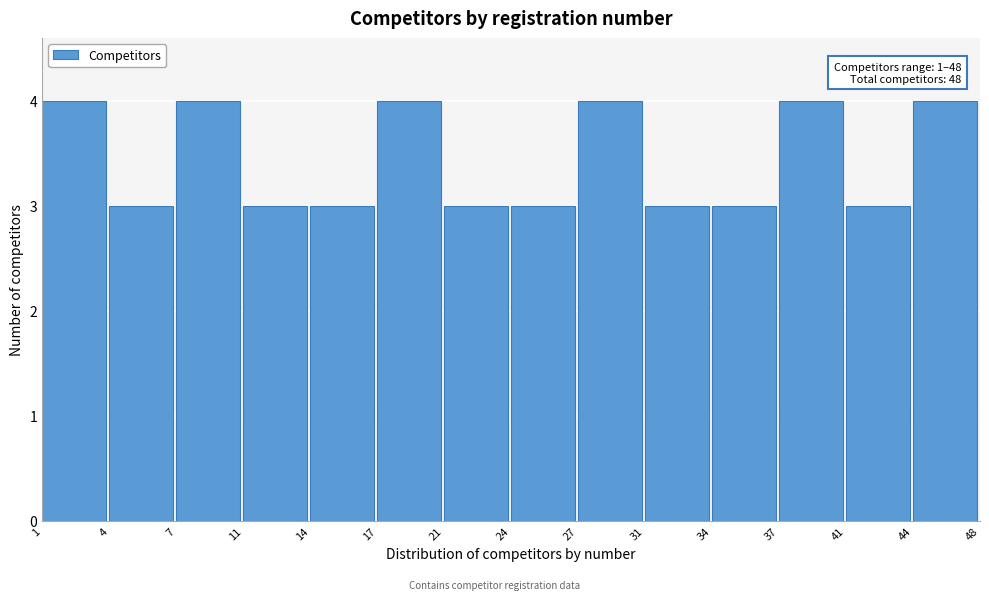

Reading right to left, what are all the values shown in this chart?

4	3	4	3	3	4	3	3	4	3	3	4	3	4